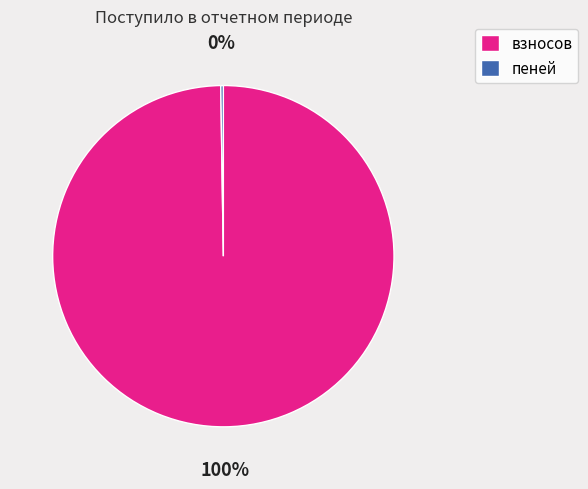

To the nearest percent, what portion does взносов represent?

100%